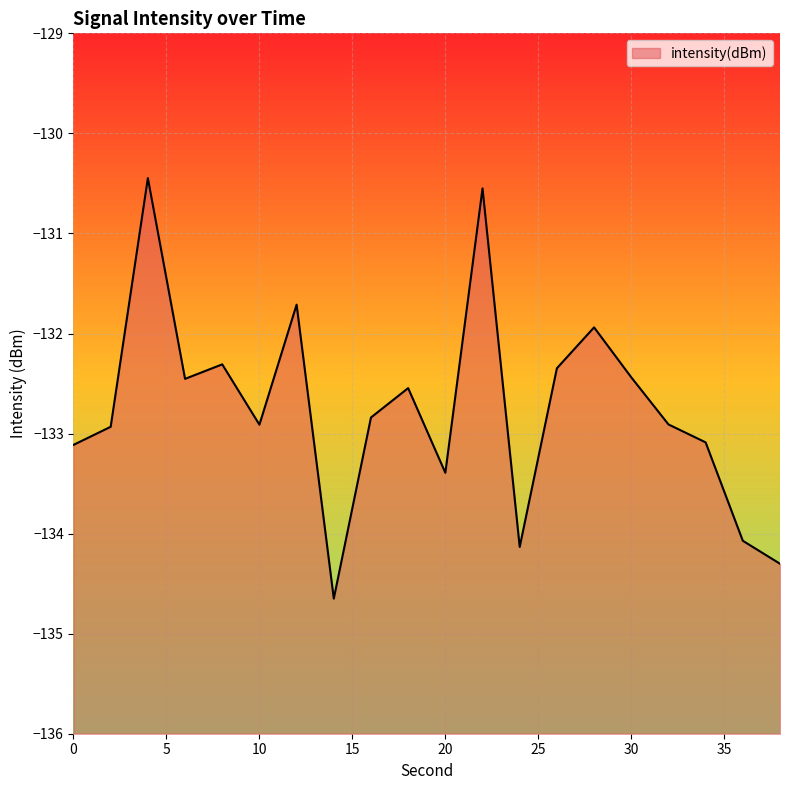

What is the difference between the values at 10 and 0?

0.2